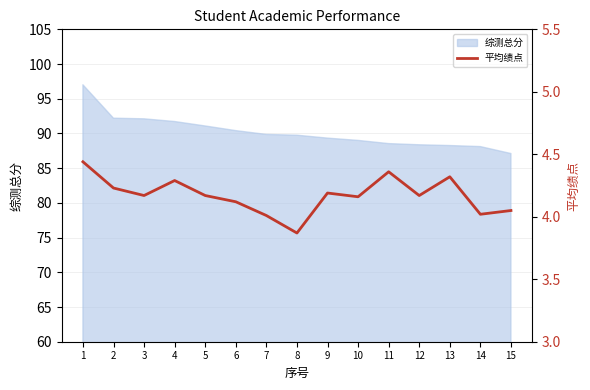

What is the value of the 10th point from the left?

4.2